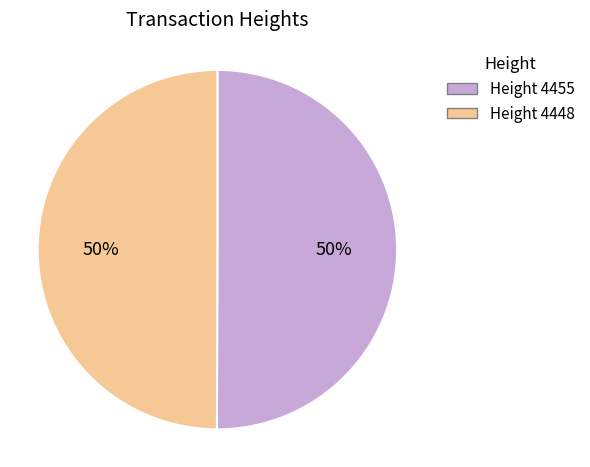

Combined, what portion of the pie is 4448 and 4455?

100.0%